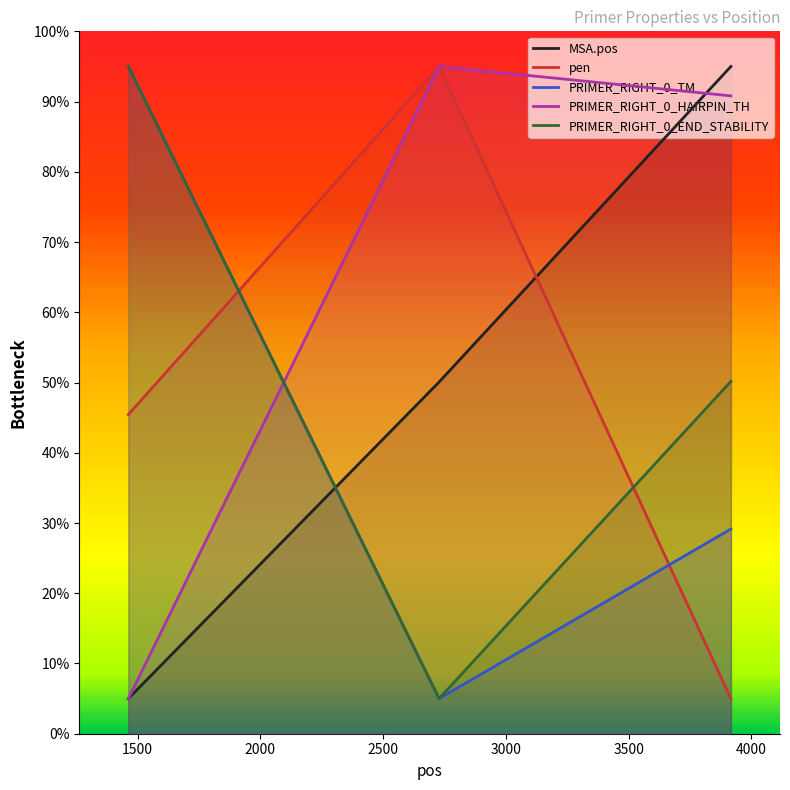

Which series has the largest total across all categories?

PRIMER_RIGHT_0_HAIRPIN_TH